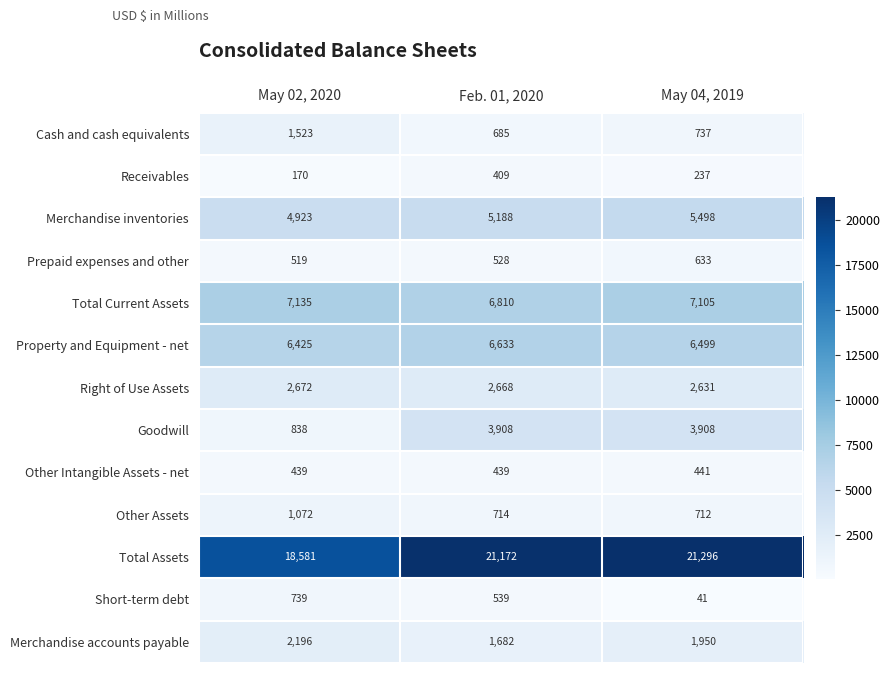

How many values in the Receivables series are below 237?

1